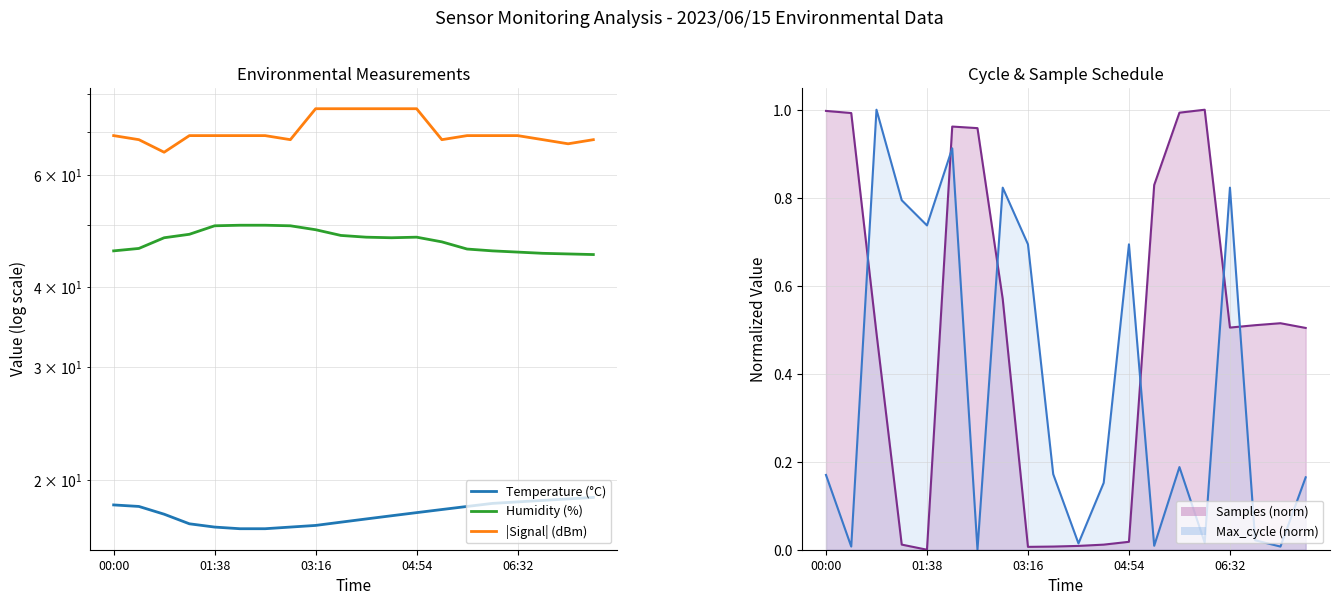

Is it true that Temperature (°C) equals 17.2 at 9?

True